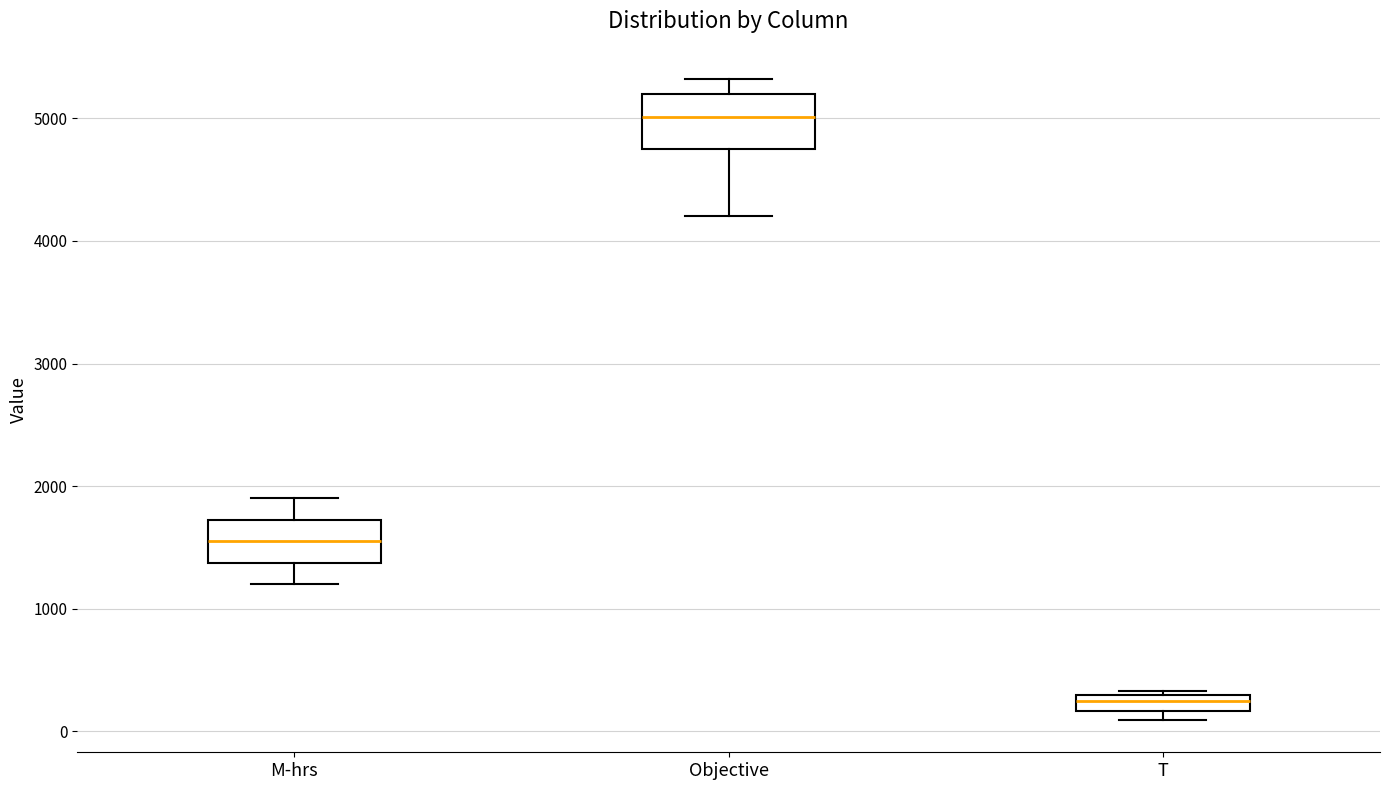

Where is the upper edge of the box for T on the y-axis? The values are not printed on the chart, so give them approximately, as read against the axis.

300